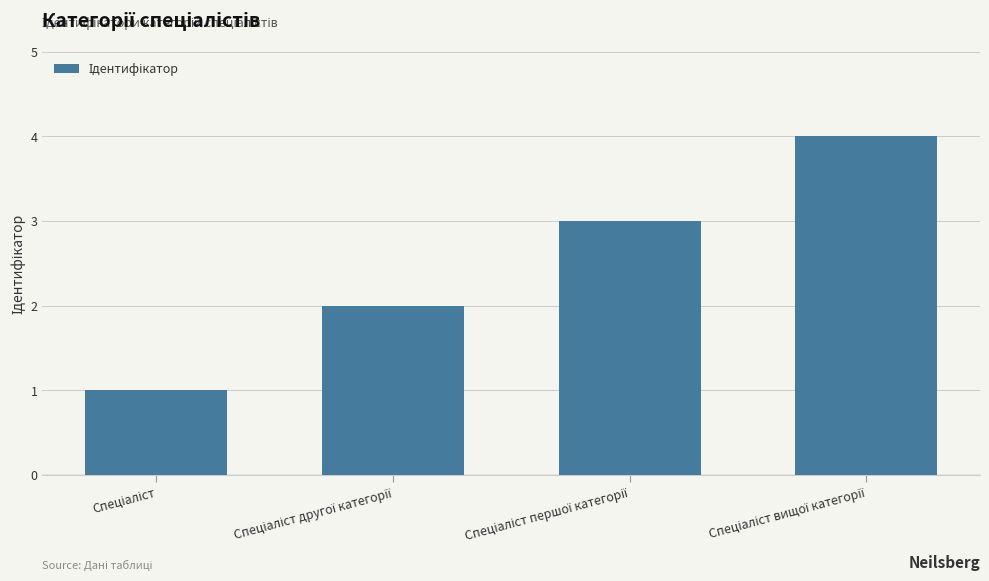

Count the number of categories in the chart.

4